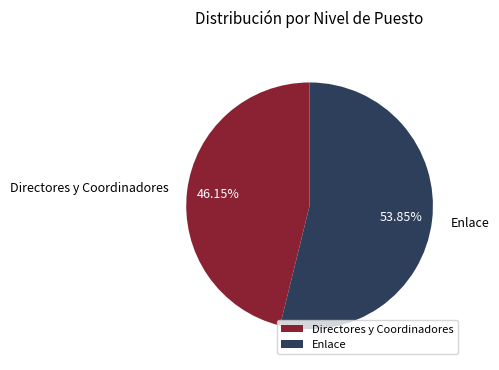

Approximately how many times larger is the value at Enlace compared to Directores y Coordinadores?

1.2